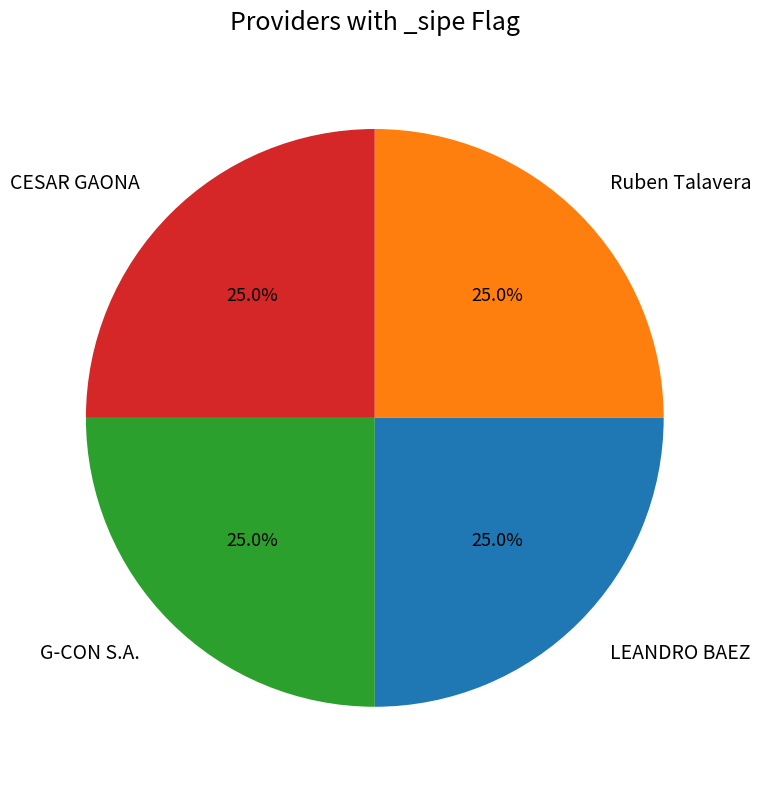

Approximately how many times larger is the value at LEANDRO BAEZ compared to G-CON S.A.?

1.0